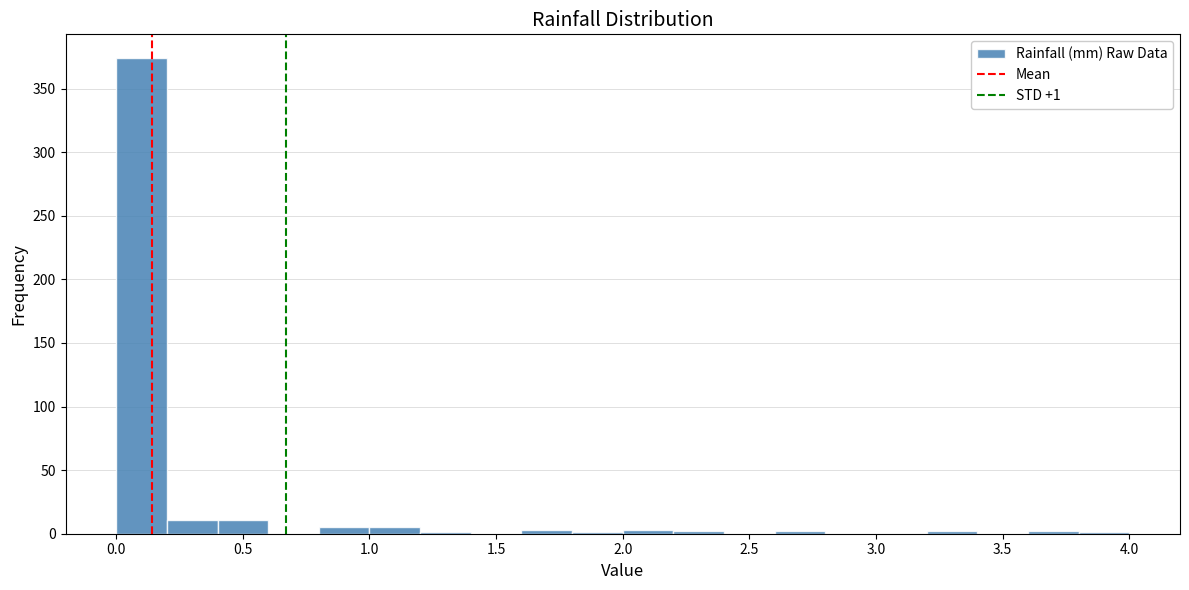

Over which range of the x-axis is the bar tallest?

0.0 to 0.2